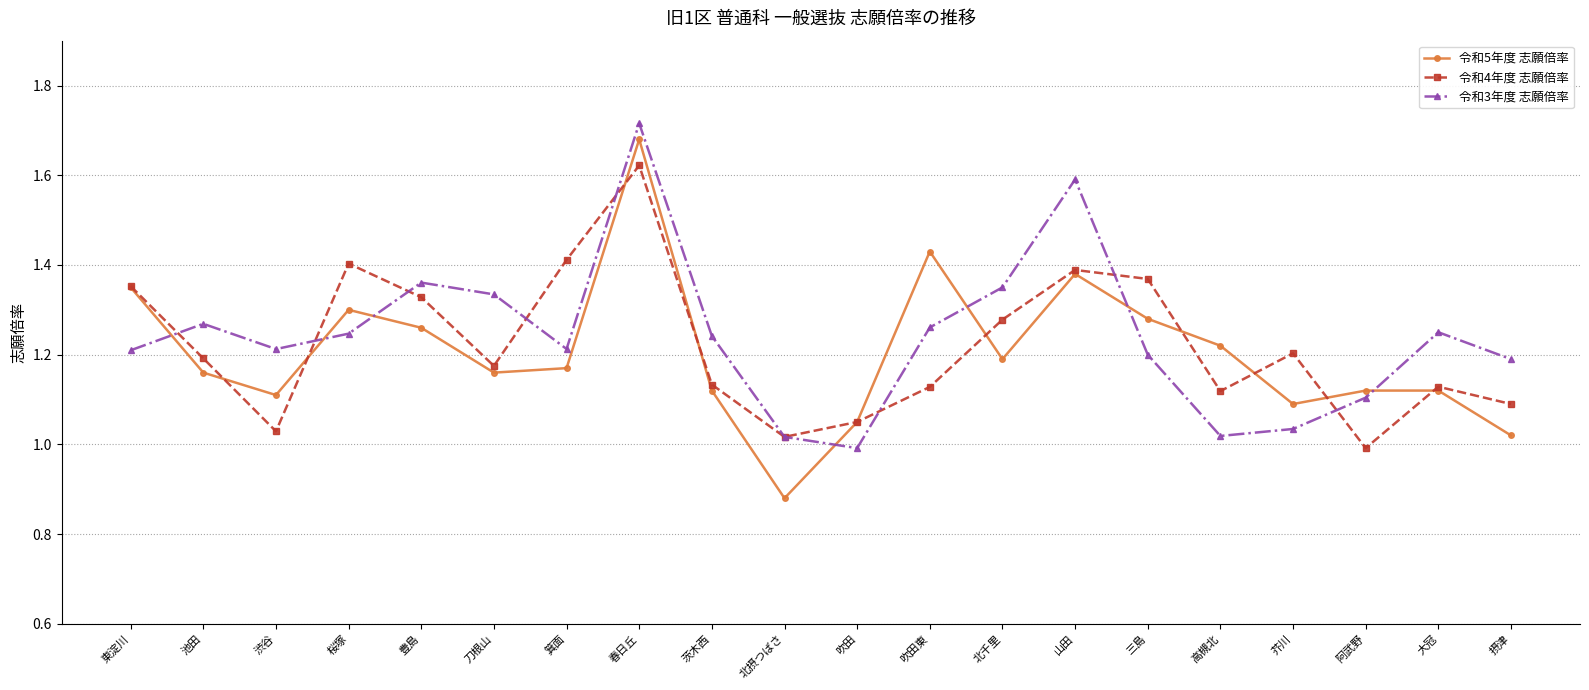

What position from the left is 三島?

15